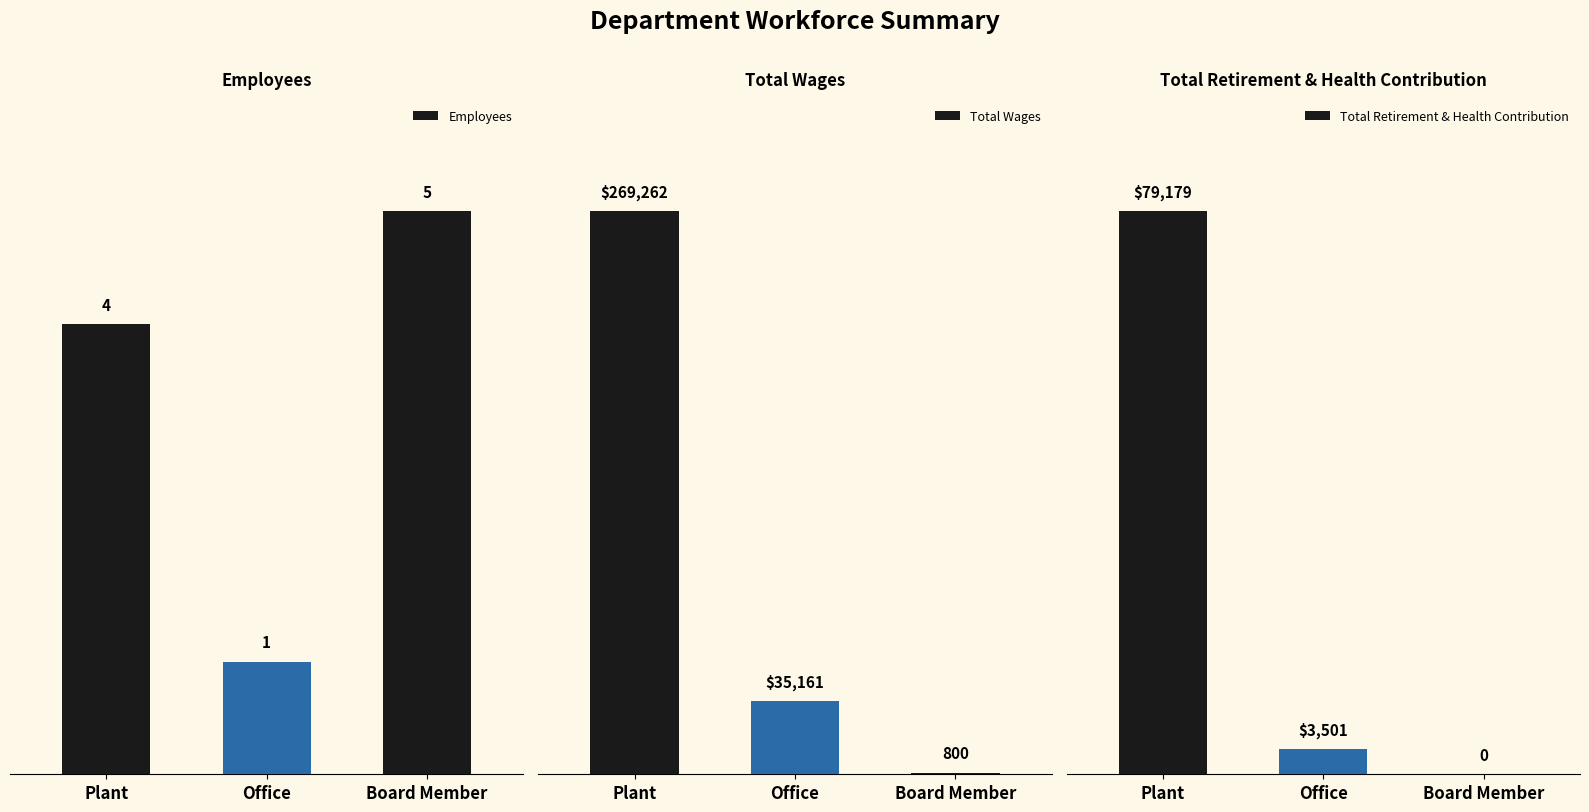

Reading right to left, transcribe all the data shown in this chart.

Employees: 5	1	4
Total Wages: 800	35161	269262
Total Retirement & Health Contribution: 0	3501	79179